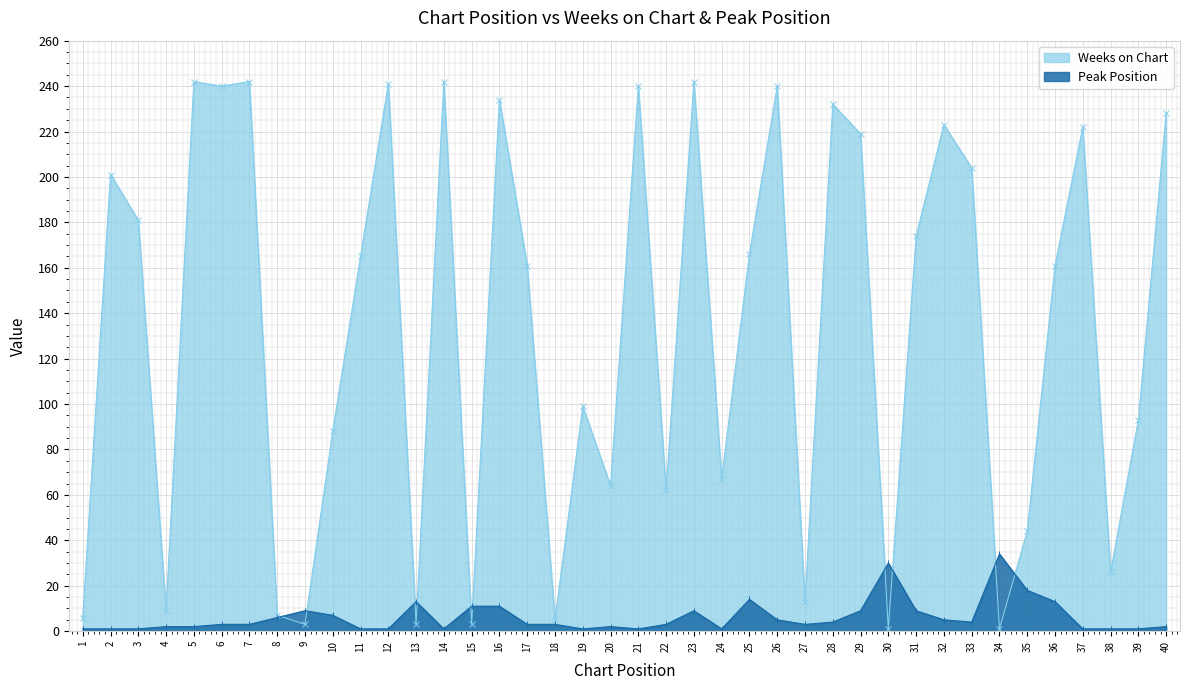

What is the value of the Peak Position point at the 11th from the left?

1